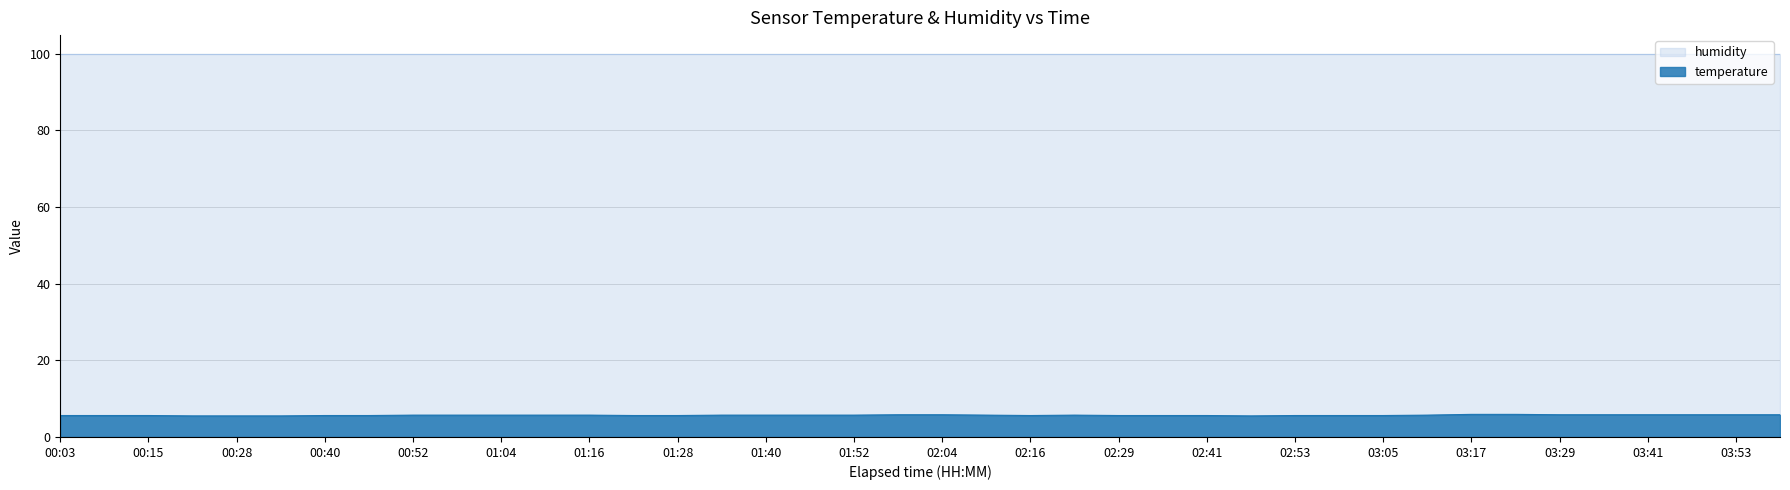

At which category does the chart reach its peak across all series?

03:17